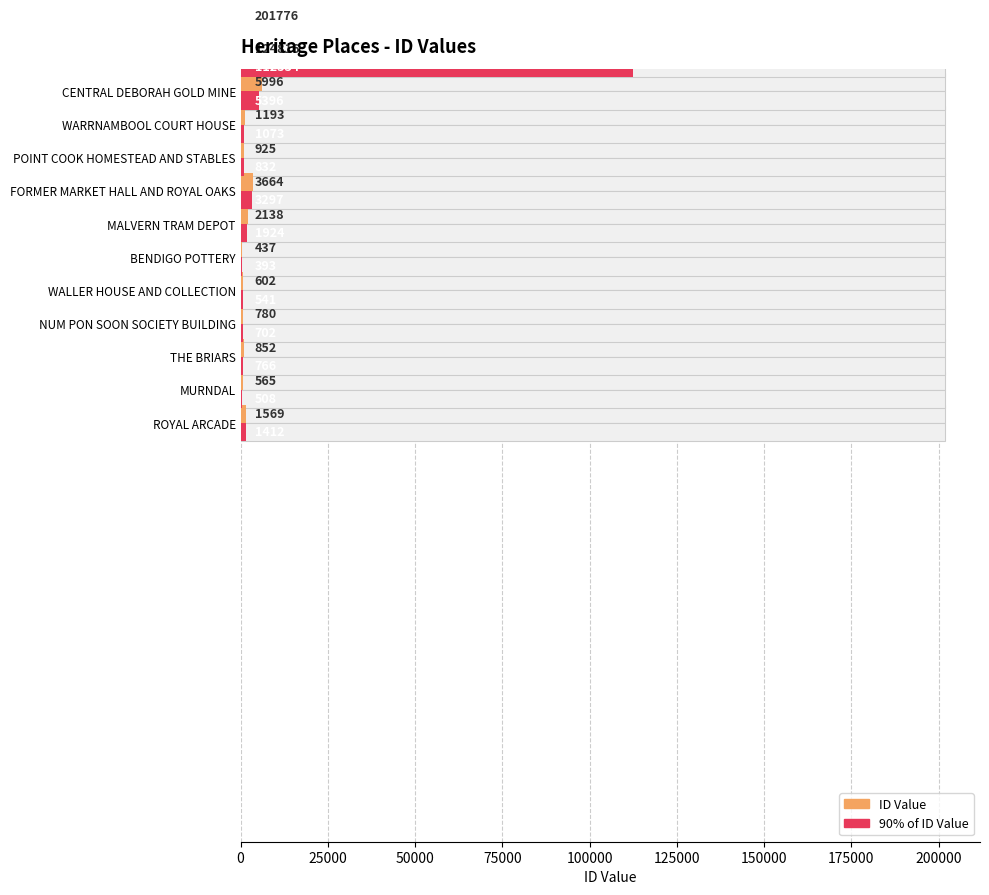

How many bars are there in each group?

2